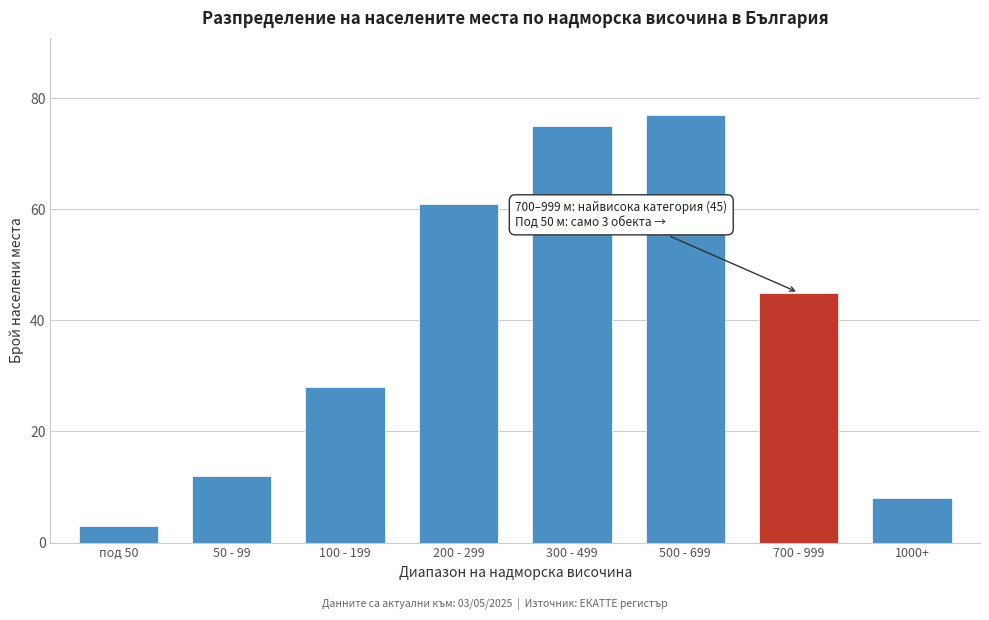

Reading right to left, list all the values displayed in this chart.

8	45	77	75	61	28	12	3